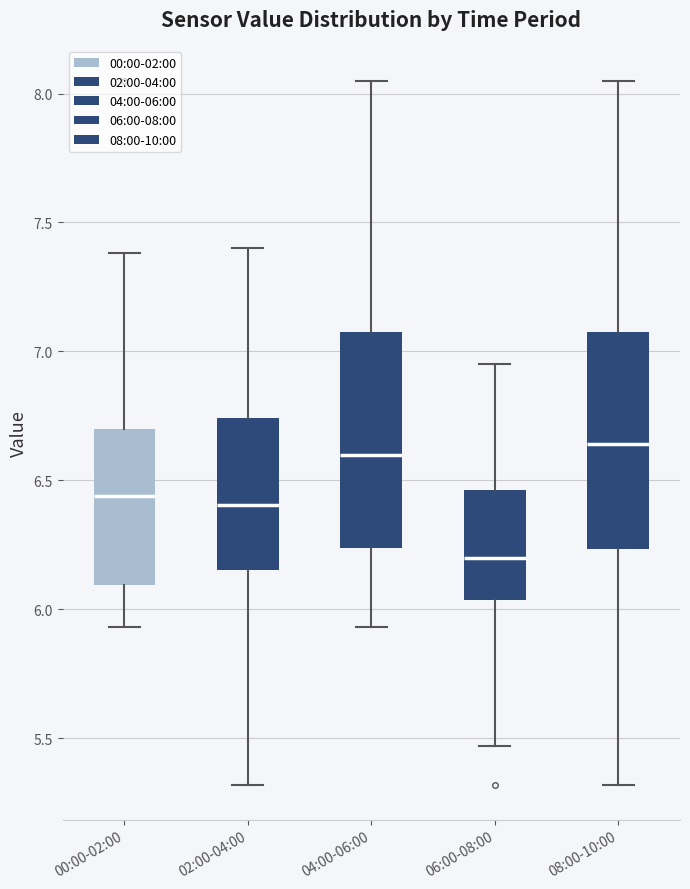

Reading left to right, transcribe this box plot: for each box, give where its median line is, the range the box spans, and where its two whiskers end, as read against the y-axis. The values are not printed on the chart, so give them approximately, as read against the axis.

00:00-02:00: median 6.45, box 6.10 to 6.70, whiskers 5.95 to 7.40
02:00-04:00: median 6.40, box 6.15 to 6.75, whiskers 5.30 to 7.40
04:00-06:00: median 6.60, box 6.25 to 7.10, whiskers 5.95 to 8.05
06:00-08:00: median 6.20, box 6.05 to 6.45, whiskers 5.45 to 6.95
08:00-10:00: median 6.65, box 6.25 to 7.10, whiskers 5.30 to 8.05